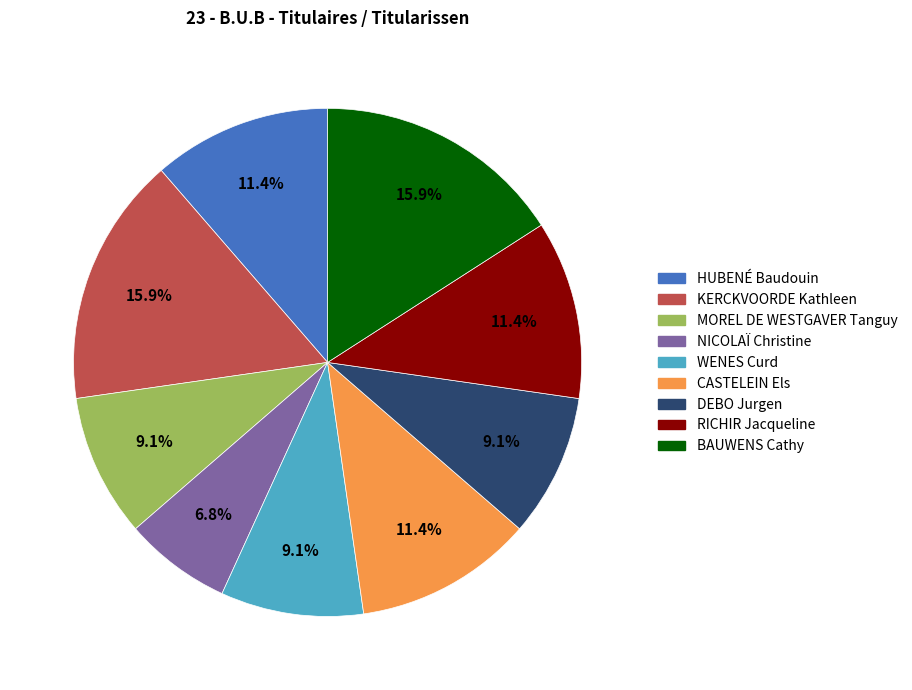

Which category has the smallest portion of the pie?

NICOLAÏ Christine